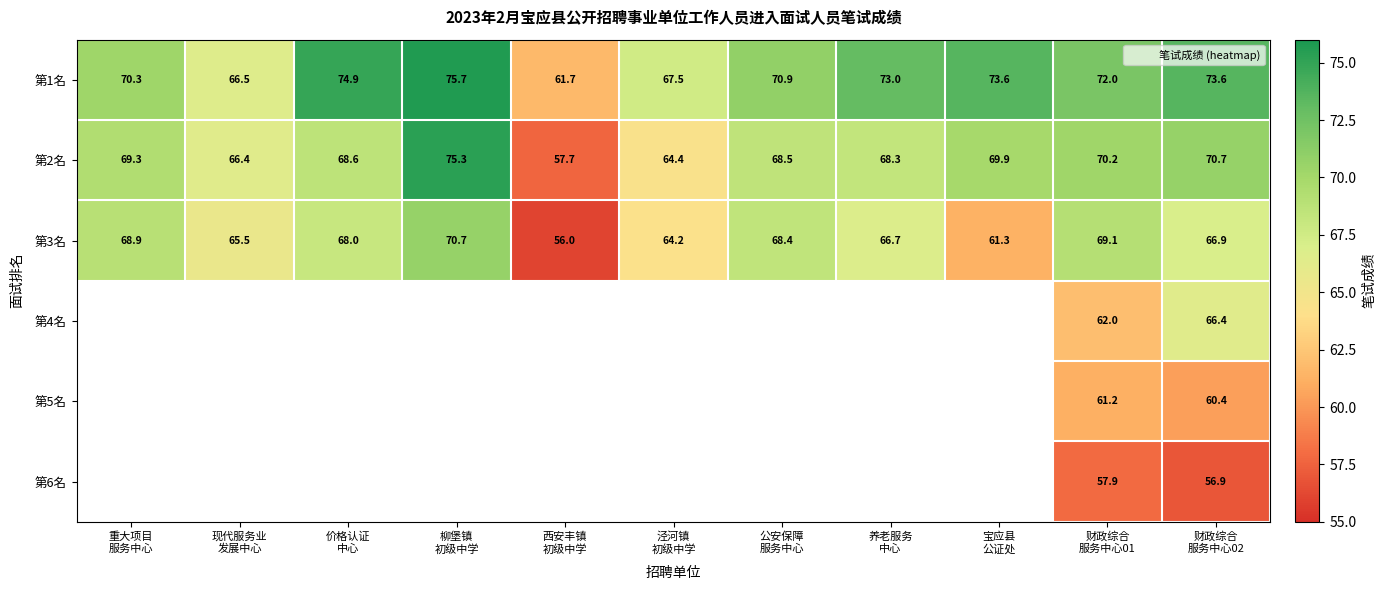

What value does the 第4名 series have at 财政综合 服务中心02?

66.4